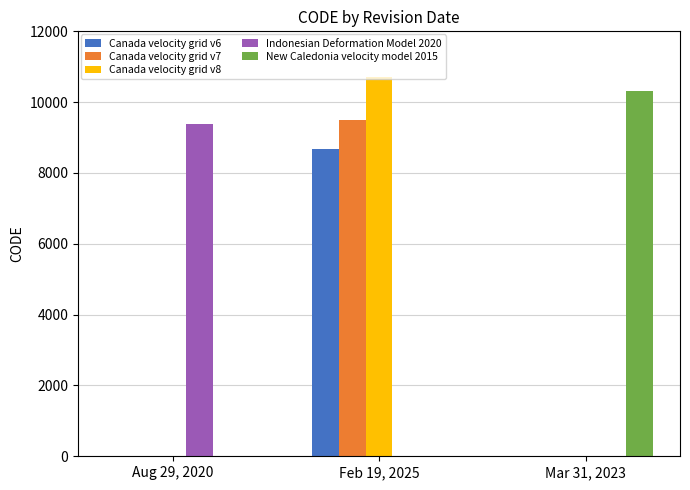

What is the difference between the New Caledonia velocity model 2015 values at Mar 31, 2023 and Feb 19, 2025?

10323